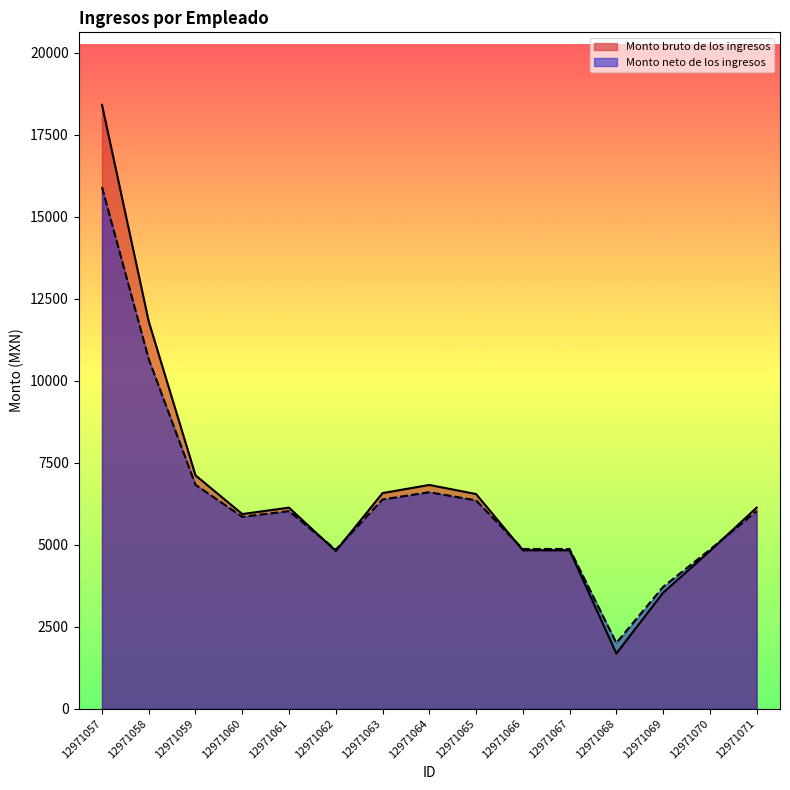

Where is Monto bruto de los ingresos nearest to the value 10044?

12971058